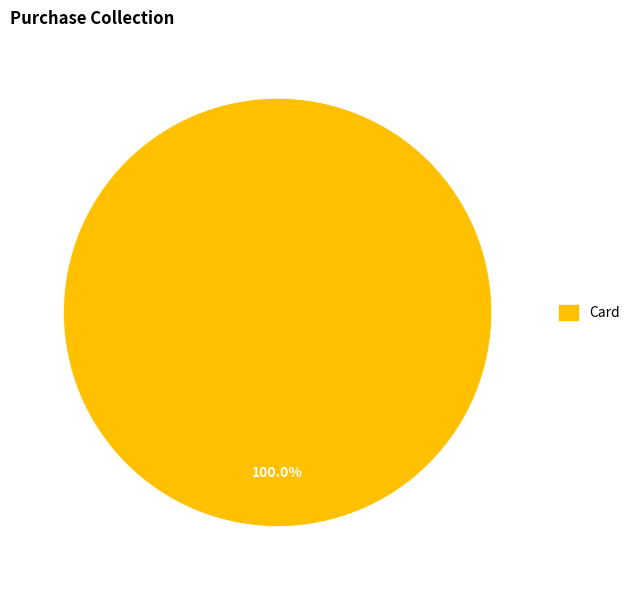

Rank the categories by value from lowest to highest.

Card